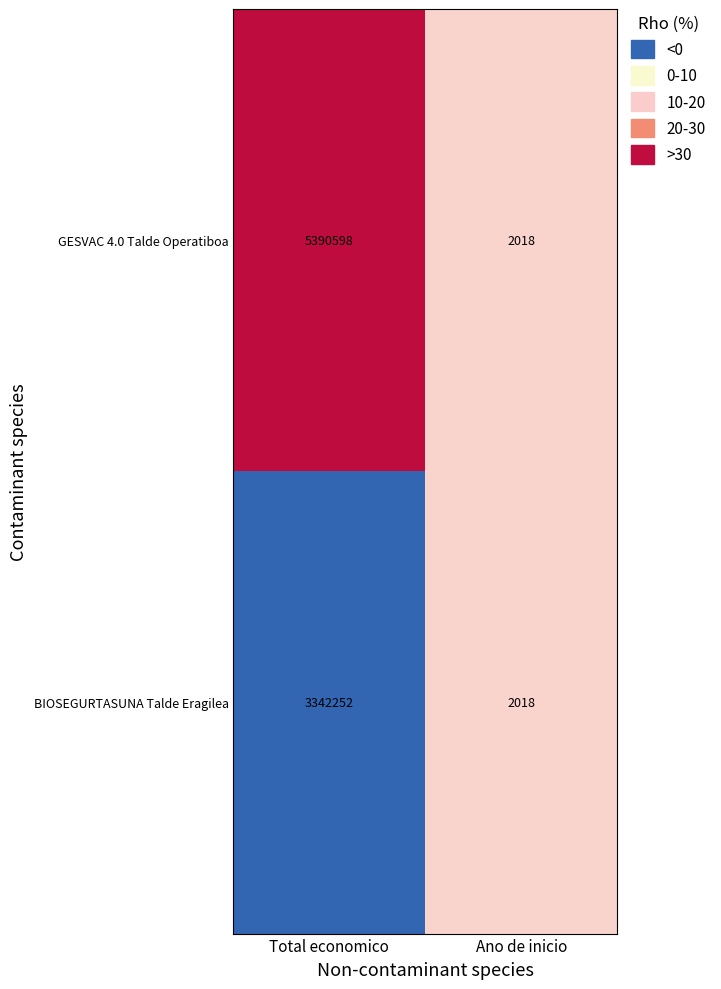

Rank the series by their average value, from lowest to highest.

BIOSEGURTASUNA Talde Eragilea, GESVAC 4.0 Talde Operatiboa